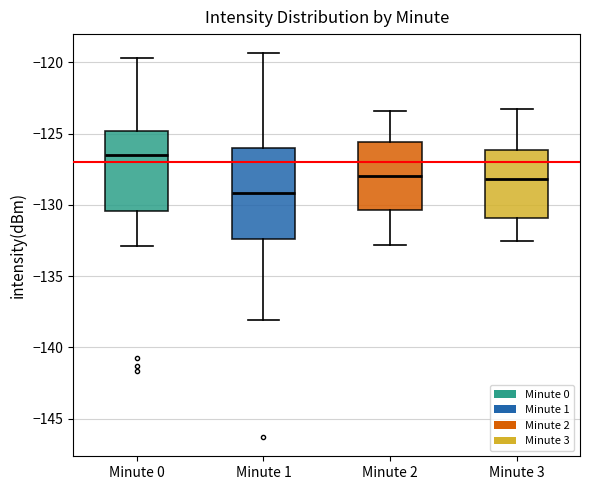

Which box has the highest median line?

Minute 0